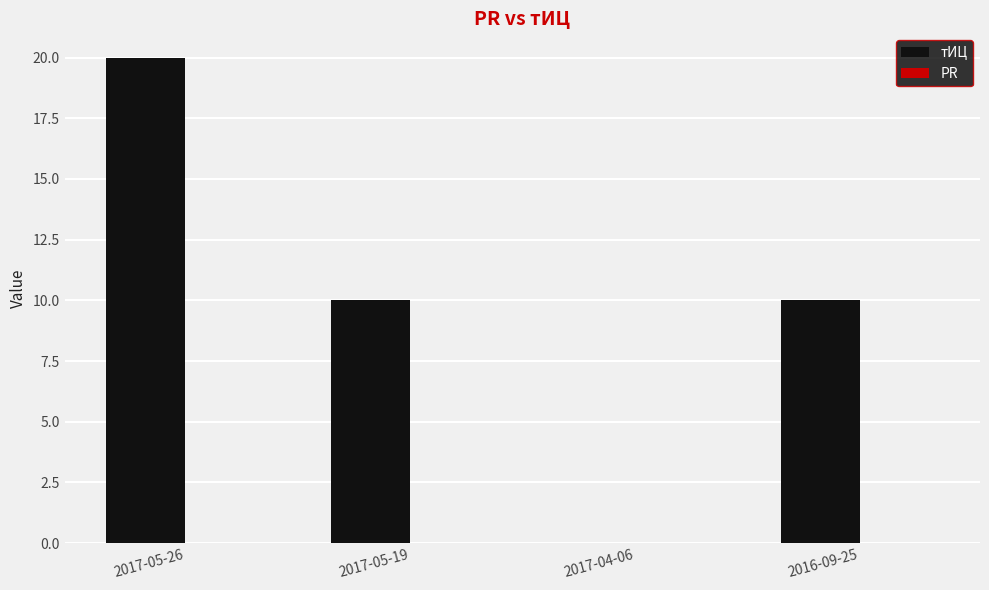

What is the sum of all values?

40